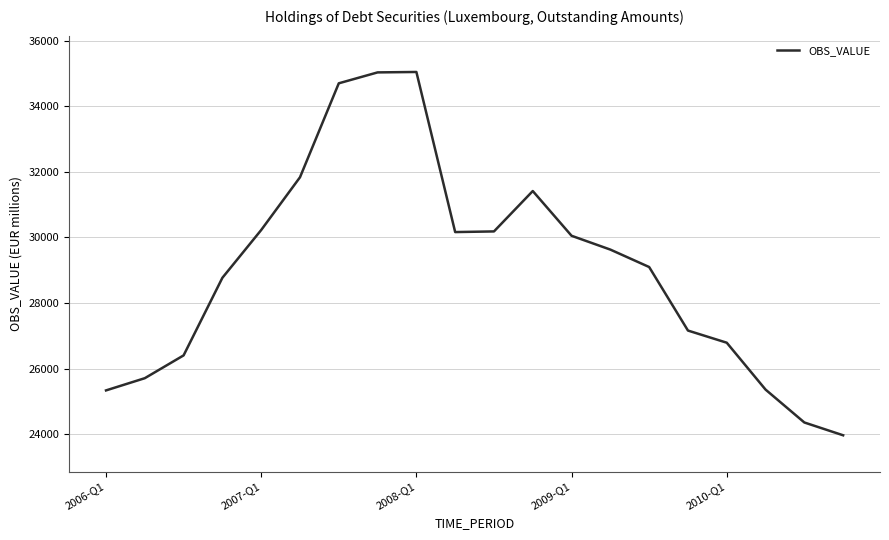

What is the greatest value displayed?

35052